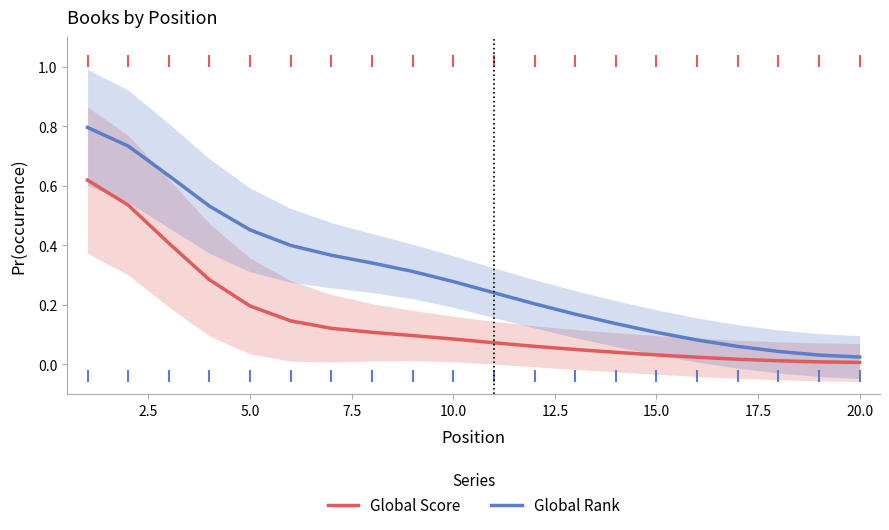

Reading left to right, what are all the values shown in this chart?

Global Score: 0.6	0.5	0.4	0.3	0.2	0.1	0.1	0.1	0.1	0.1	0.1	0.1	0.1	0.0	0.0	0.0	0.0	0.0	0.0	0.0
Global Rank: 0.8	0.7	0.6	0.5	0.5	0.4	0.4	0.3	0.3	0.3	0.2	0.2	0.2	0.1	0.1	0.1	0.1	0.0	0.0	0.0